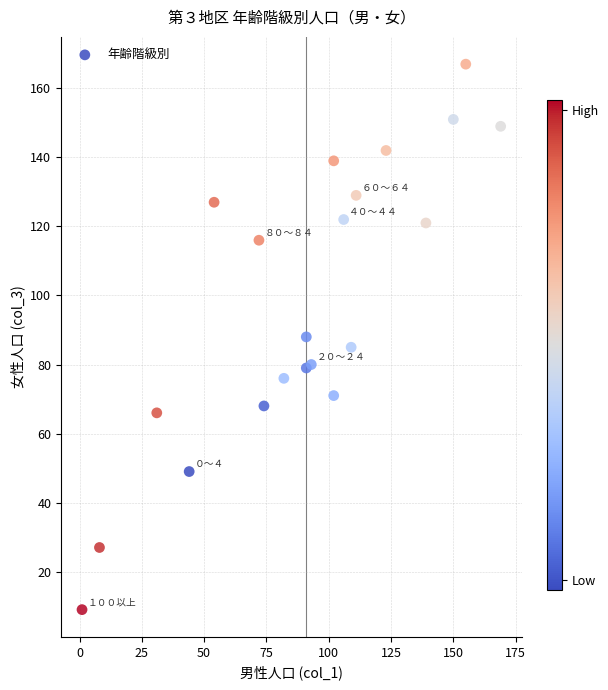

What is the range of Y values (max minus min)?

158